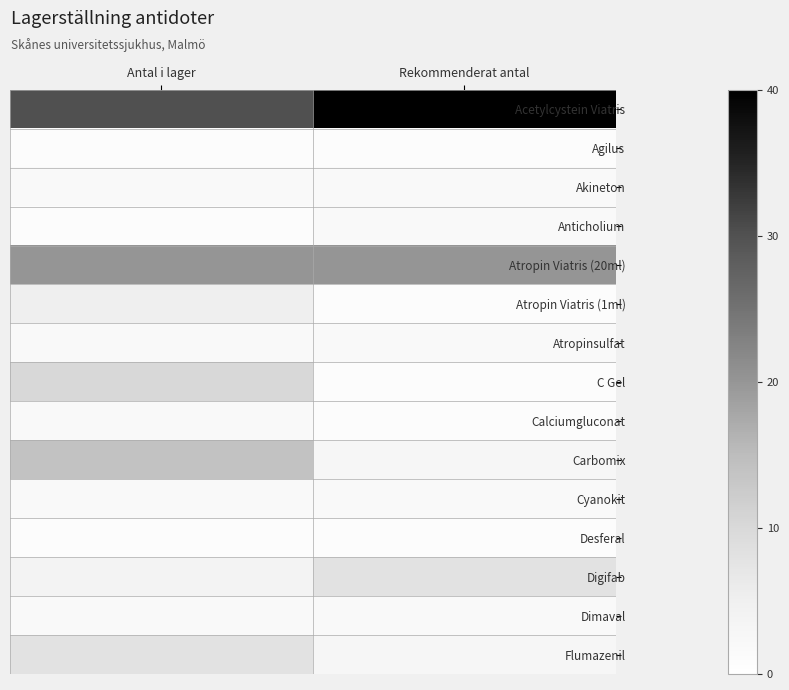

What is the total value across all series at Antal i lager?

104